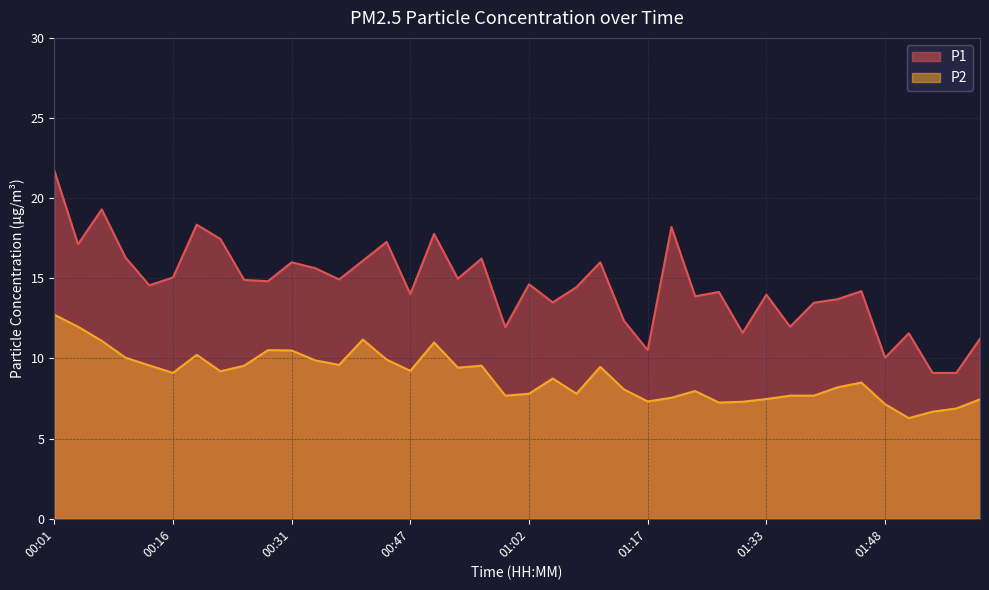

True or false: P1 has more than 0 interior local peaks.

True